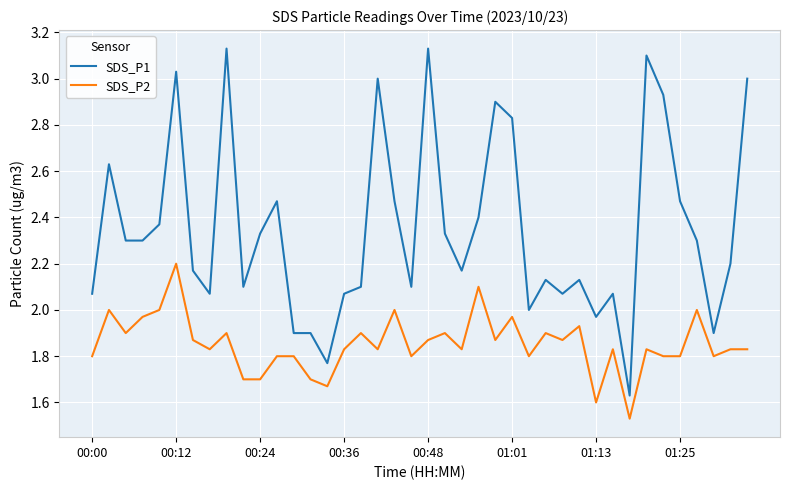

True or false: SDS_P1 and SDS_P2 intersect in this chart.

False